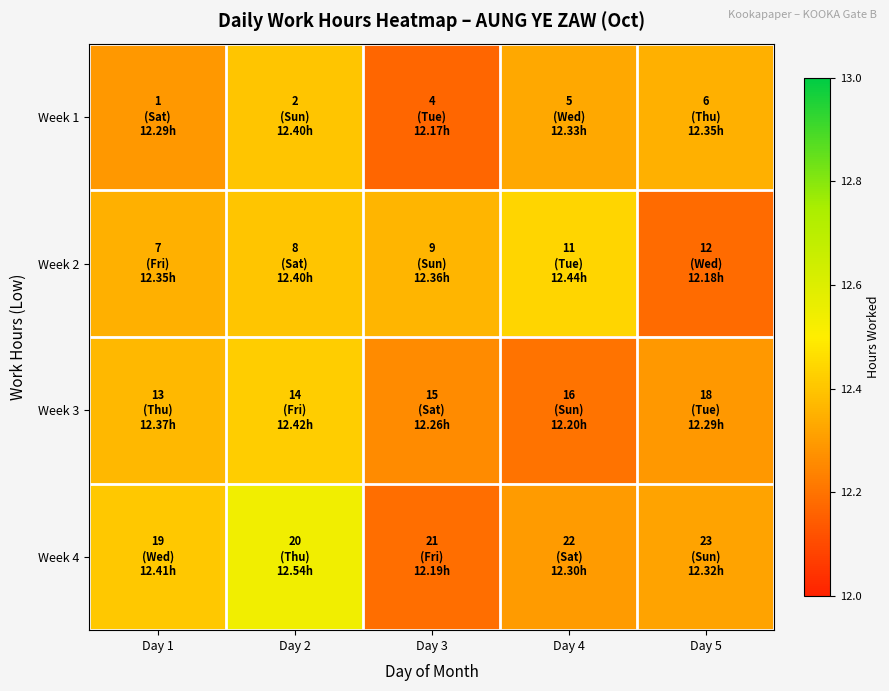

At how many categories does at least one series exceed 12?

5